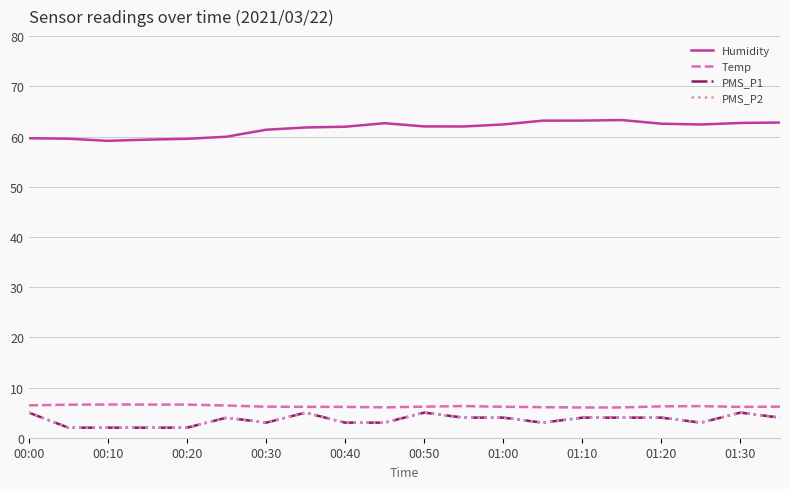

Is this an area chart (filled region under the line)?

No